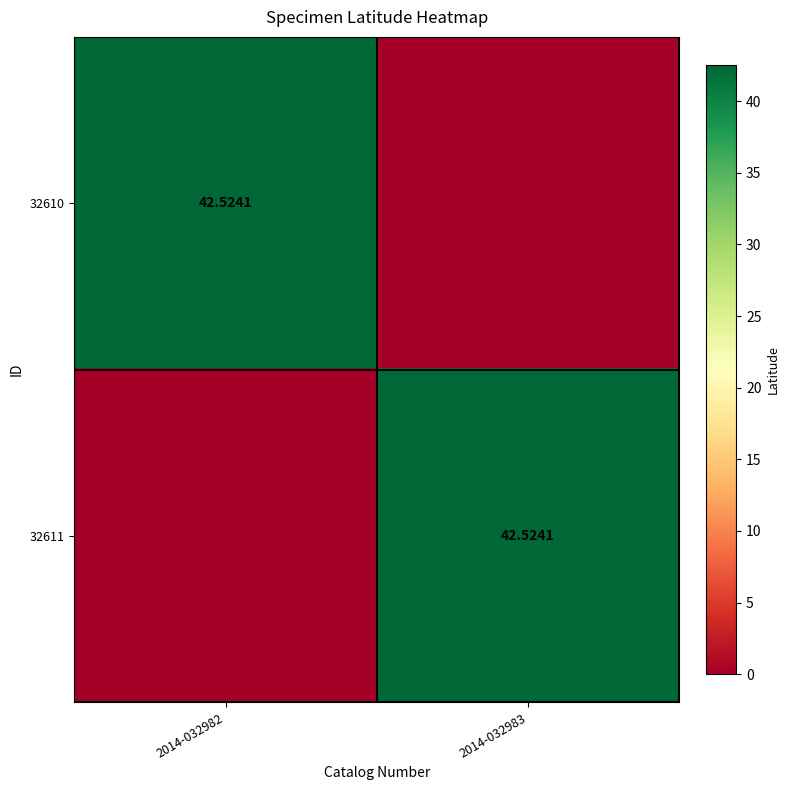

Which series has the largest total across all categories?

32610